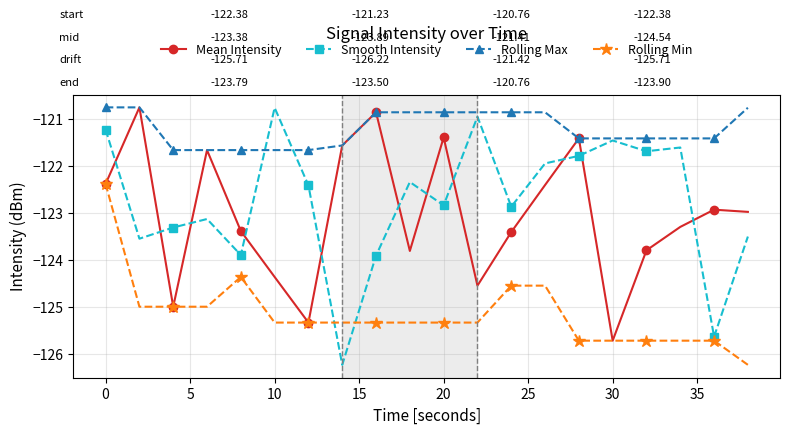

Which series has the largest total across all categories?

Rolling Max